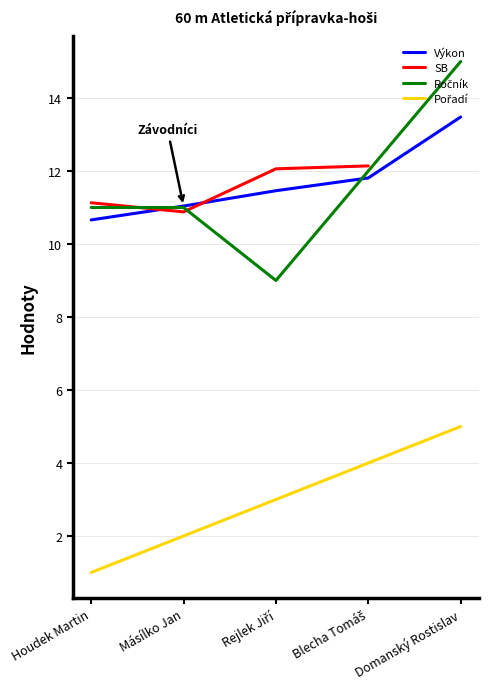

What is the value of the Pořadí point at the 5th from the left?

5.0